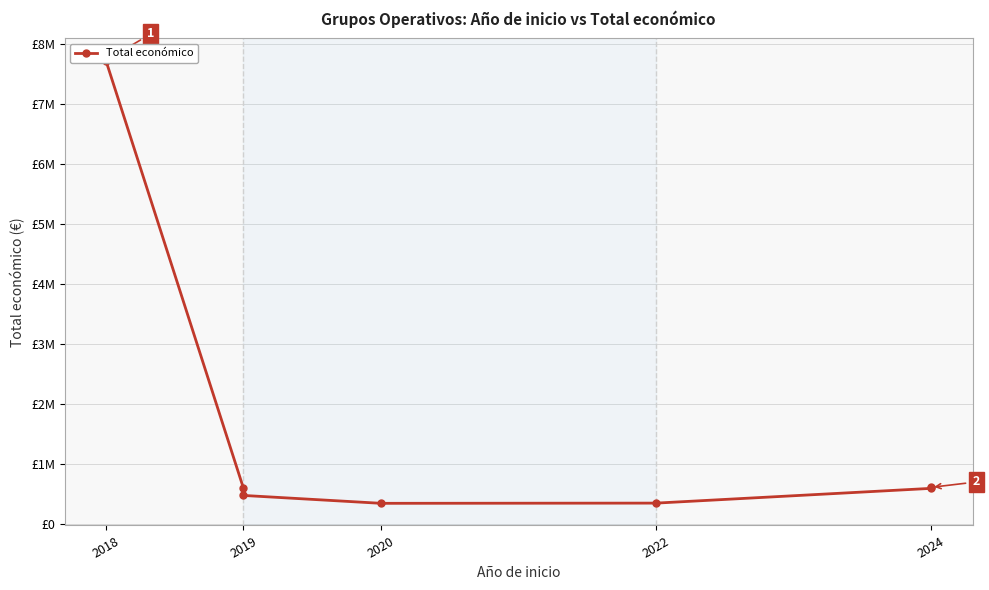

What is the average value?

1530289